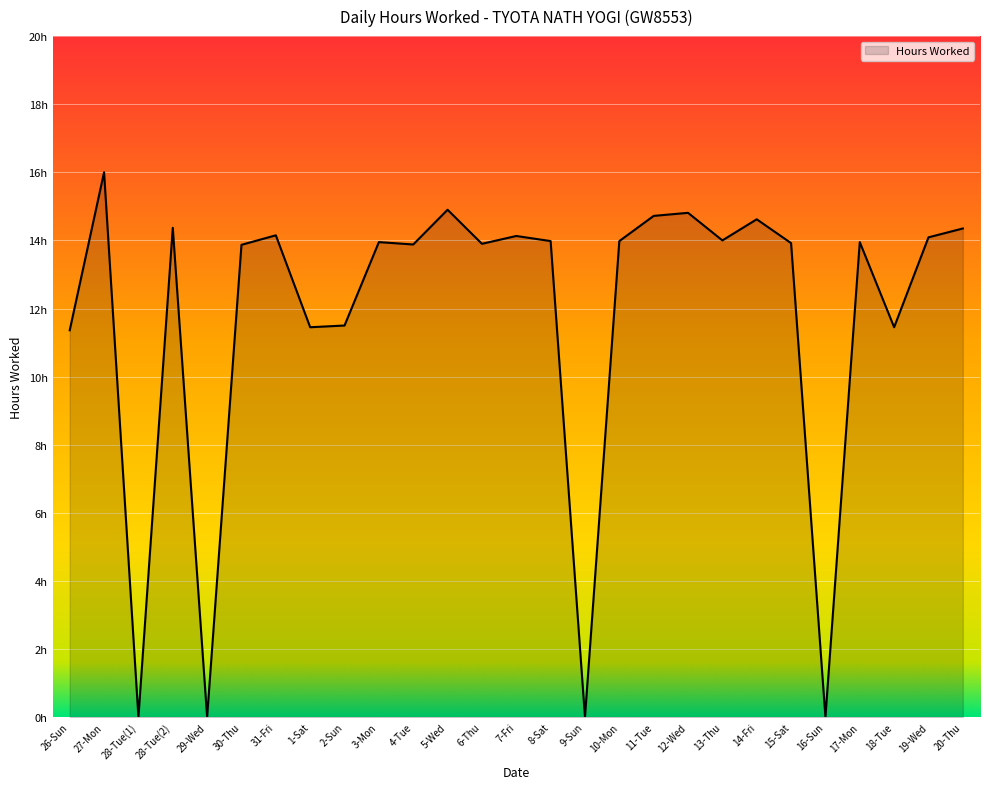

Where is the first local minimum?

28-Tue(1)